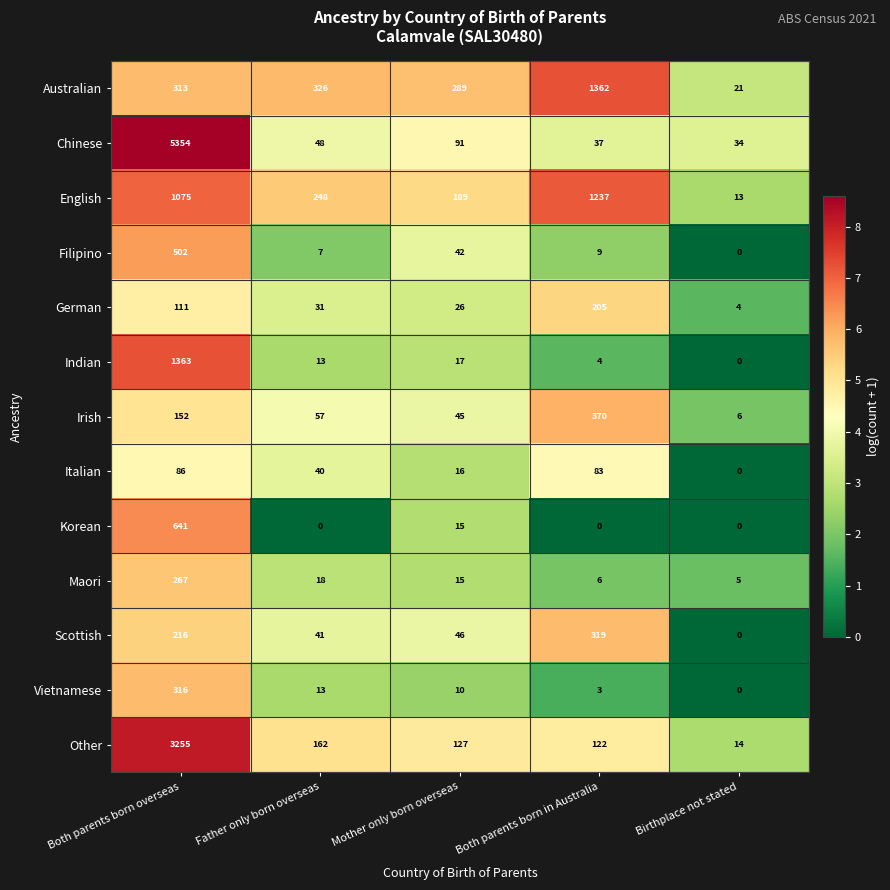

Rank the categories by Irish value from highest to lowest.

Both parents born in Australia, Both parents born overseas, Father only born overseas, Mother only born overseas, Birthplace not stated